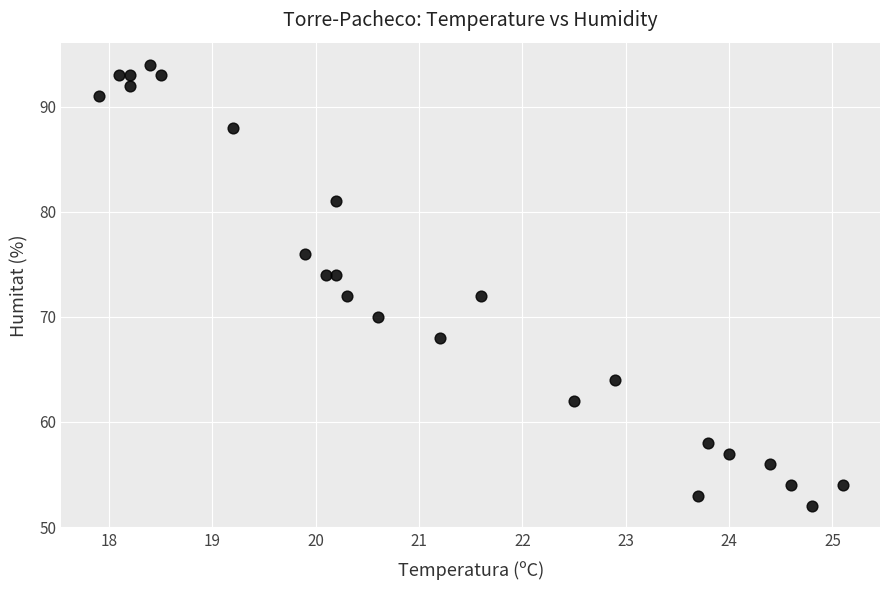

What is the range of Y values (max minus min)?

42